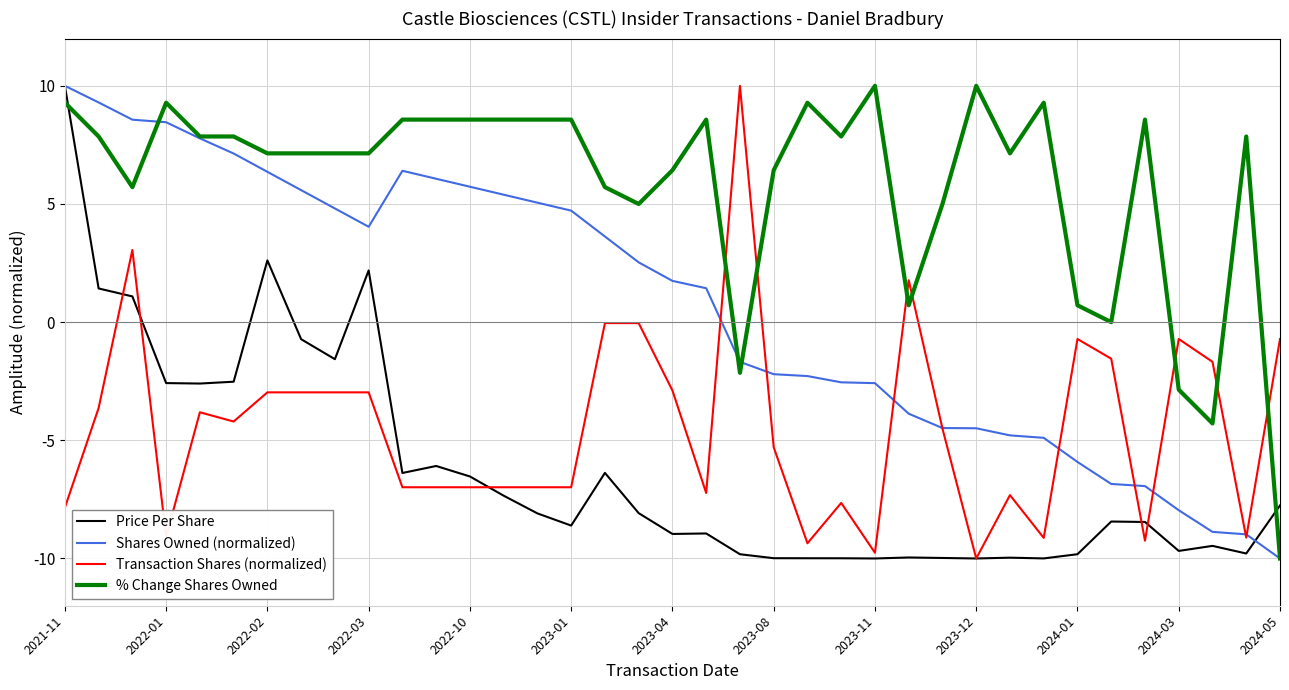

How many negative values does the Shares Owned (normalized) series have?

17